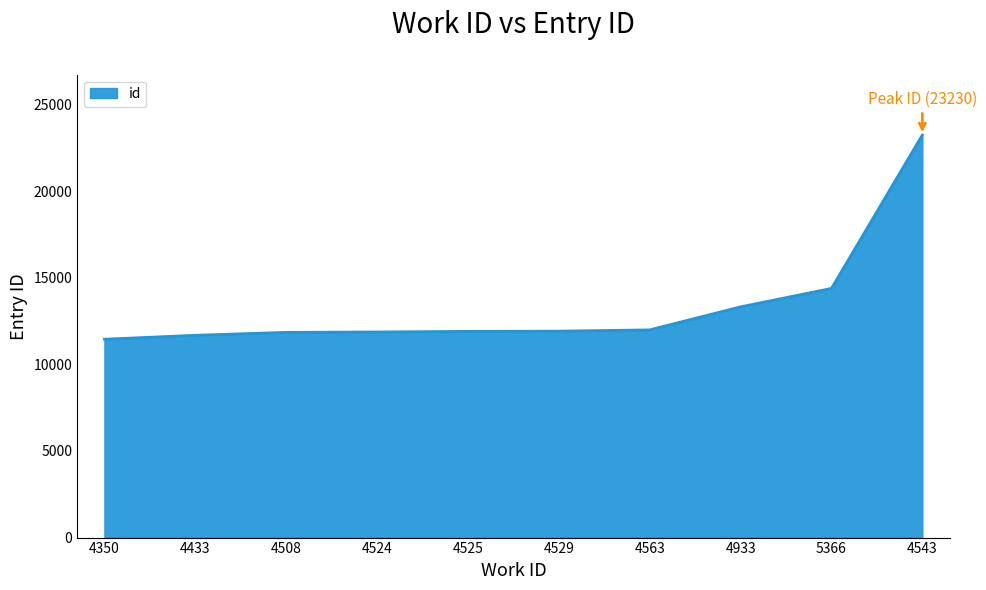

The value at 4524 is 11865. True or false?

True